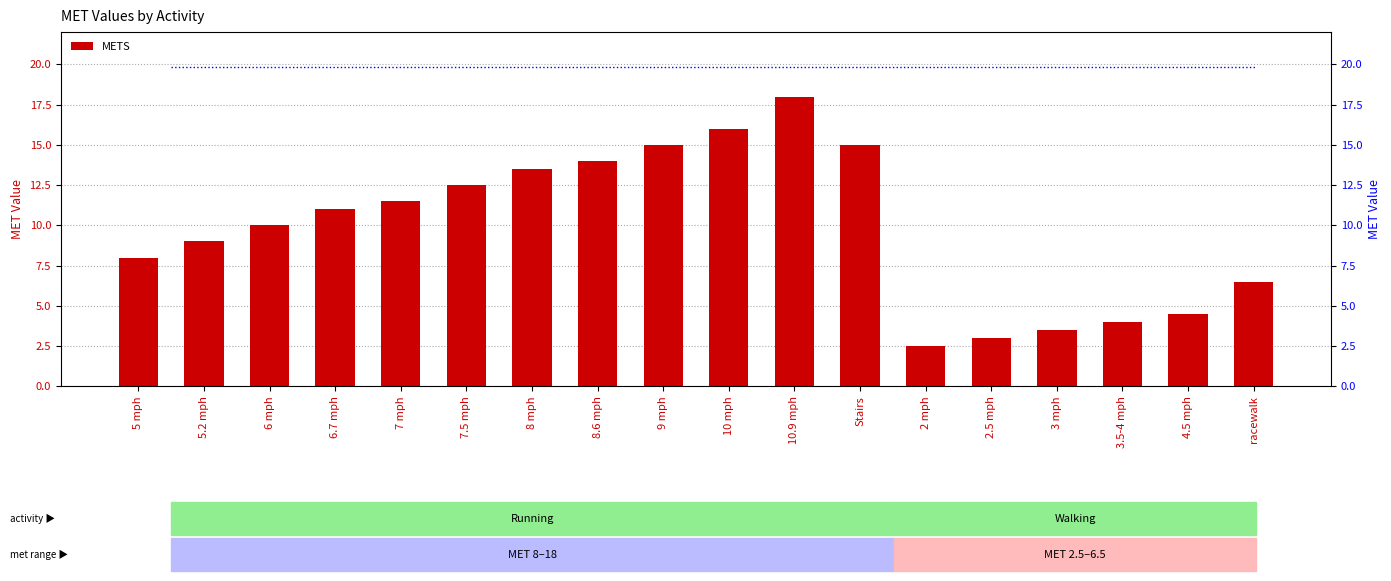

Rank the categories by value from lowest to highest.

2 mph, 2.5 mph, 3 mph, 3.5-4 mph, 4.5 mph, racewalk, 5 mph, 5.2 mph, 6 mph, 6.7 mph, 7 mph, 7.5 mph, 8 mph, 8.6 mph, 9 mph, Stairs, 10 mph, 10.9 mph